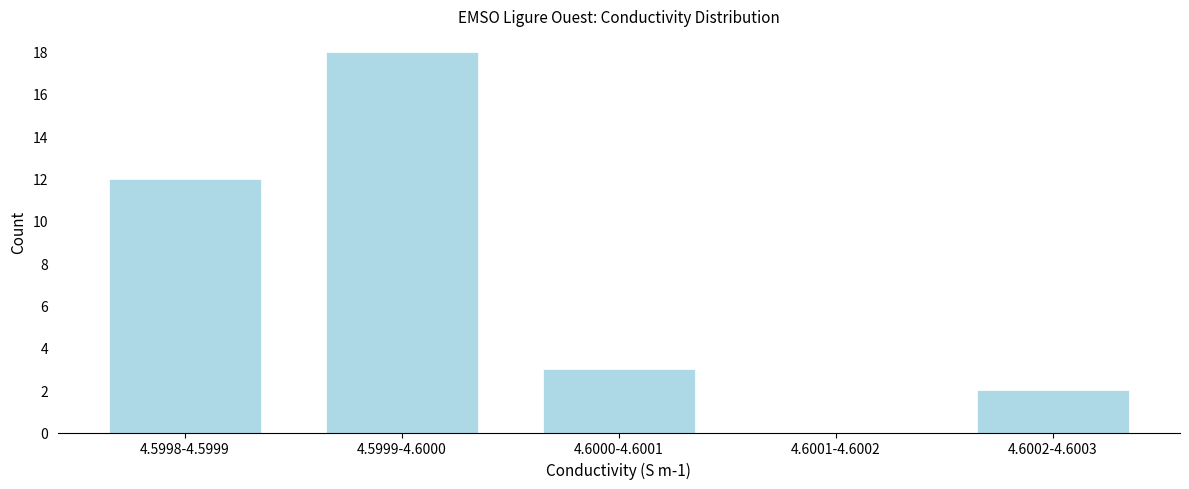

Reading right to left, what are all the values shown in this chart?

4.6002-4.6003=2	4.6001-4.6002=0	4.6000-4.6001=3	4.5999-4.6000=18	4.5998-4.5999=12